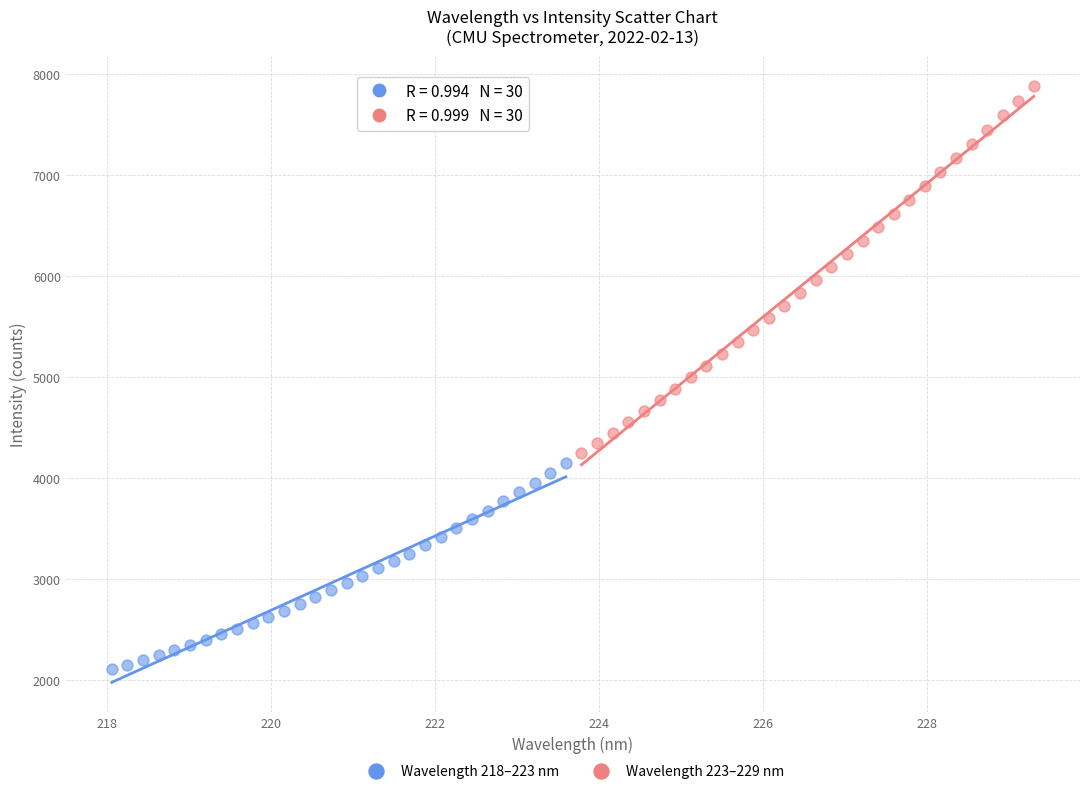

Which series contains the lowest Y value?

Wavelength 218–223 nm